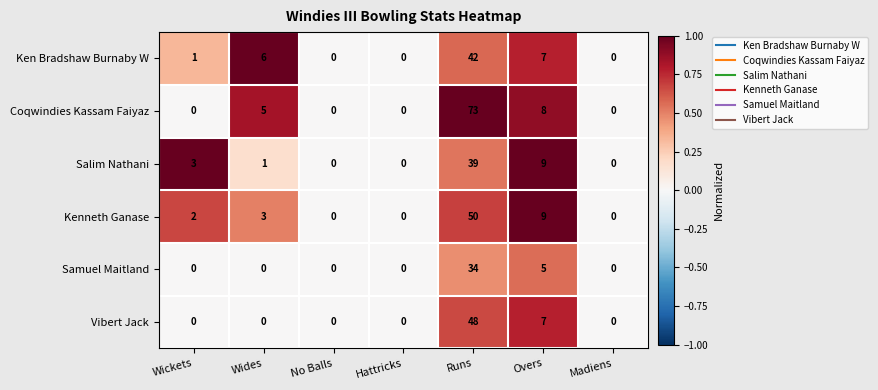

What is the difference between the maximum and second lowest values in the Samuel Maitland series?

34